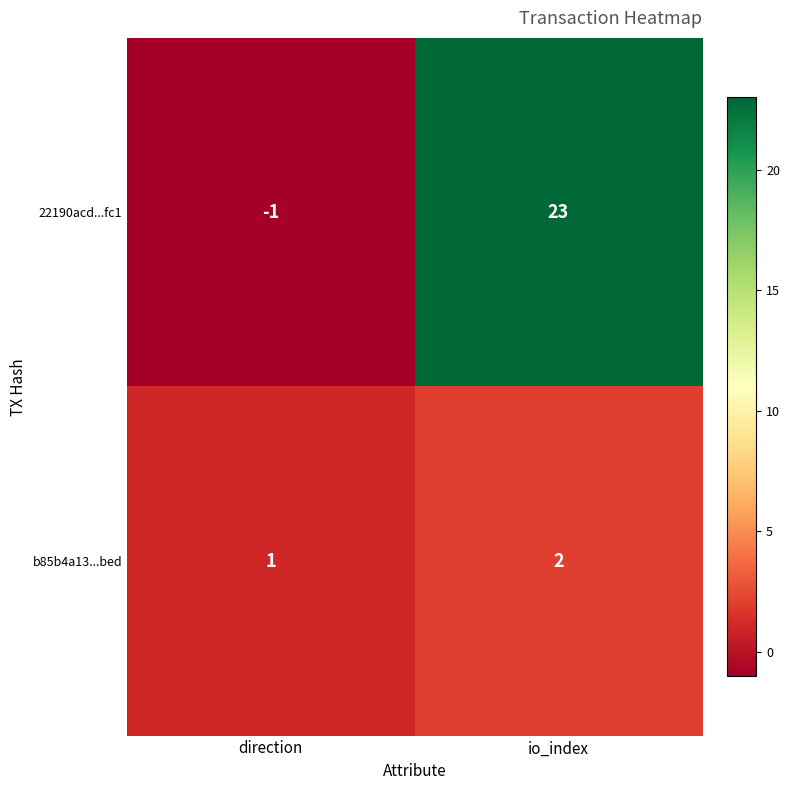

What is the maximum value shown in the chart?

23